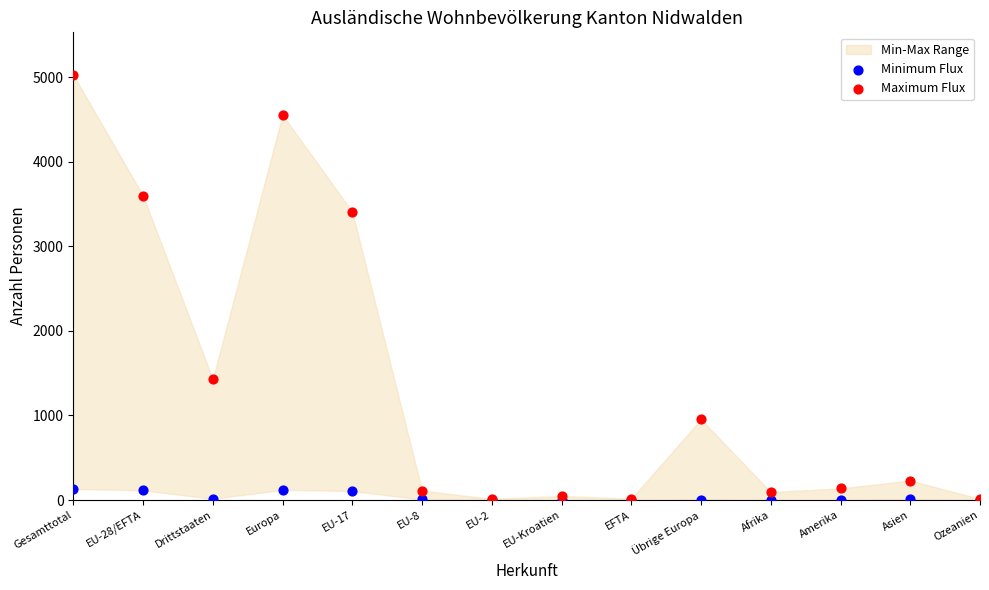

Which series has the largest Y range (max minus min)?

Maximum Flux